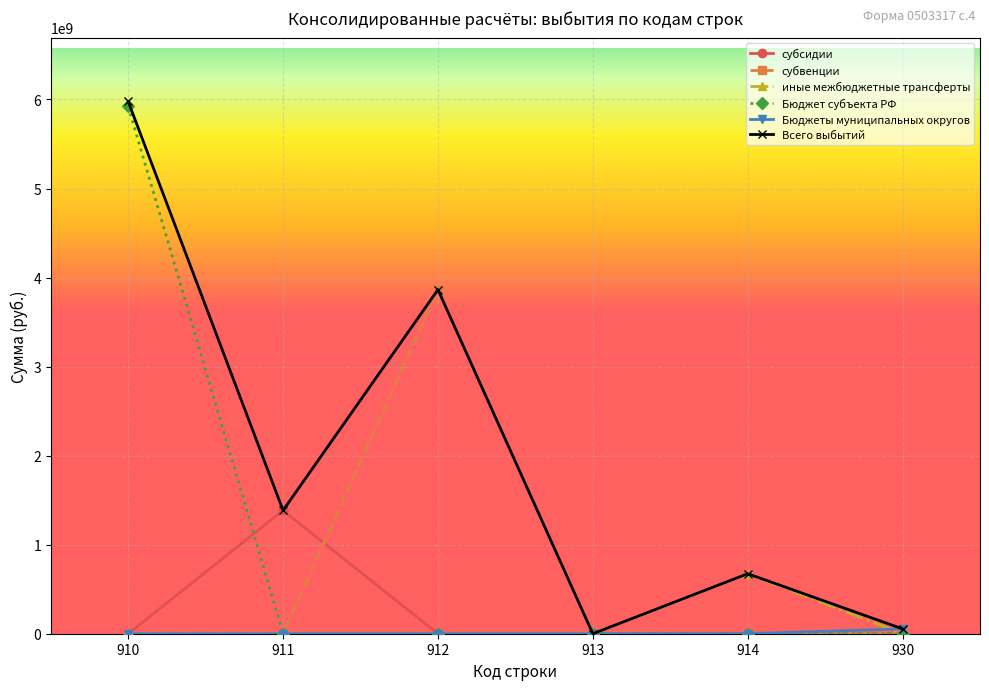

At which category is the sum across all series the highest?

910